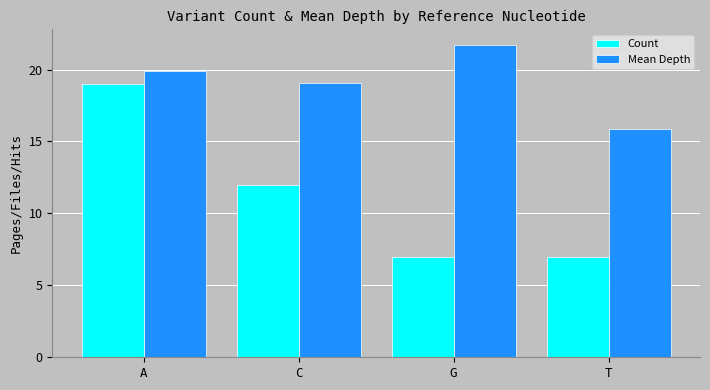

What is the difference between the Mean Depth values at C and T?

3.2